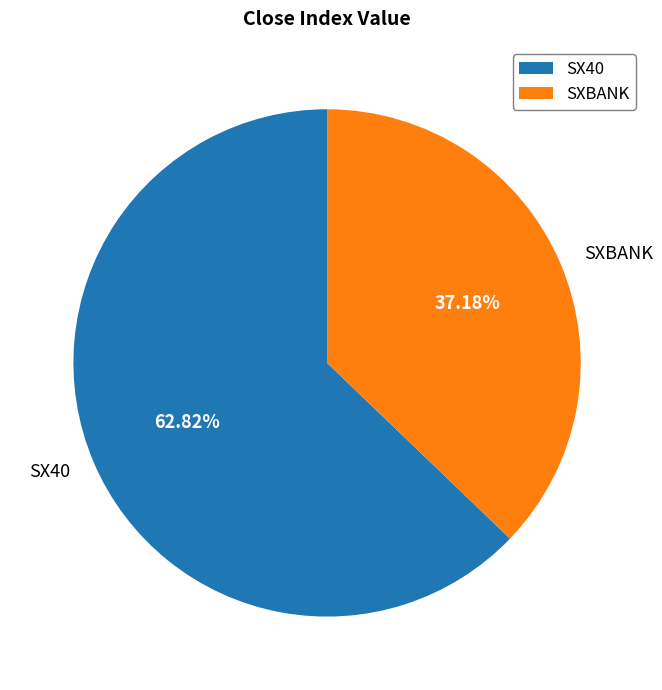

Which slice represents more than half of the pie?

SX40